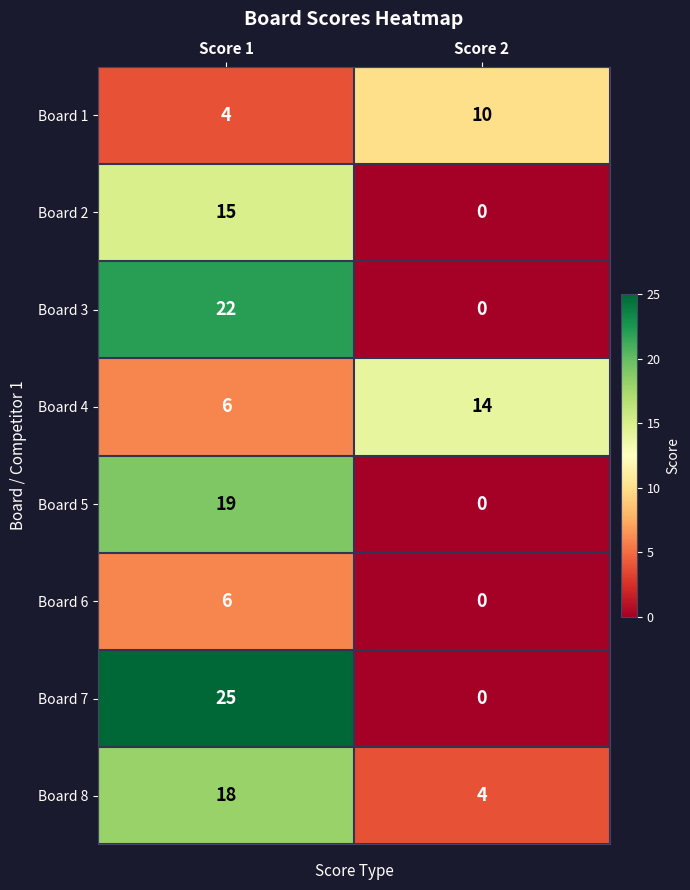

What is the lowest value of the Board 1 series?

4